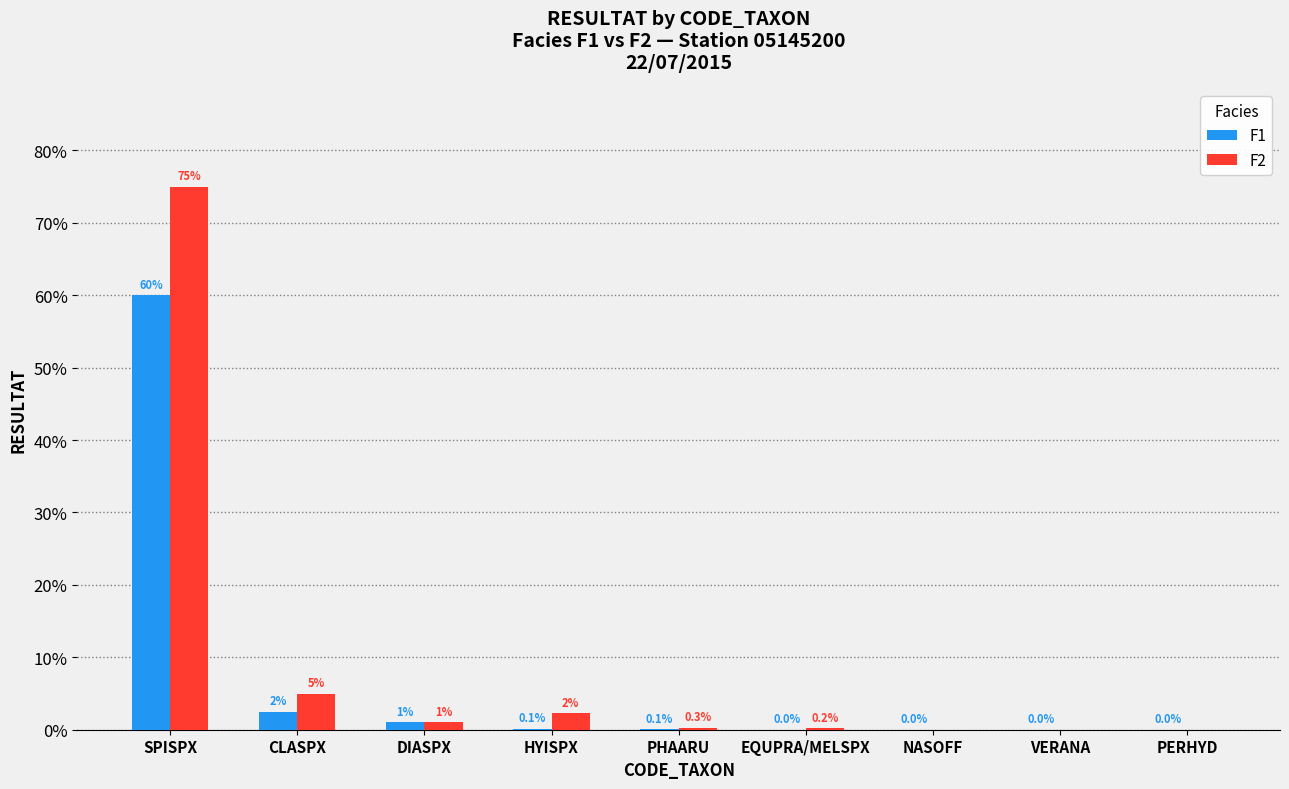

At which category is the sum across all series the highest?

SPISPX